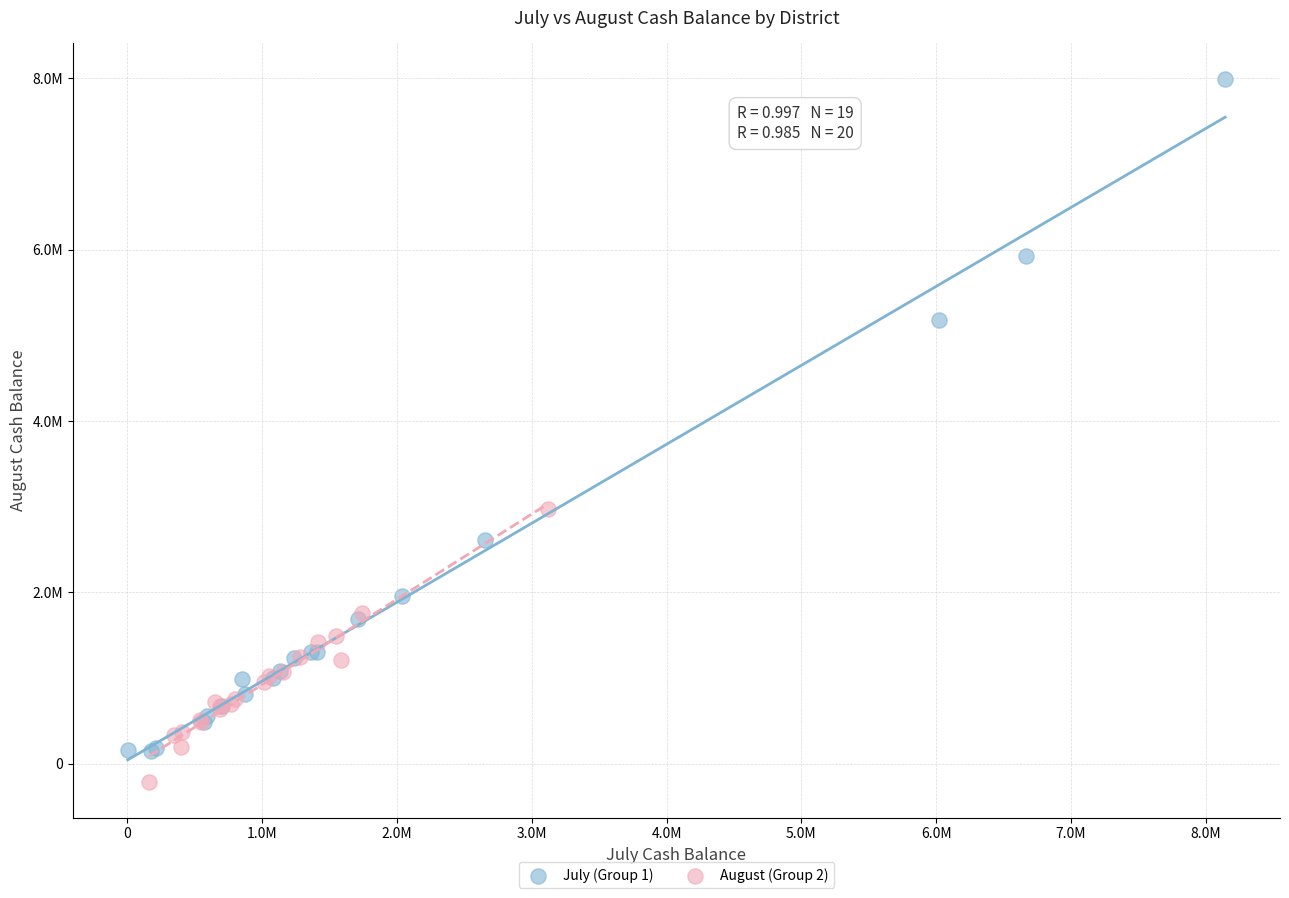

Which series reaches the minimum Y coordinate?

August (Group 2)